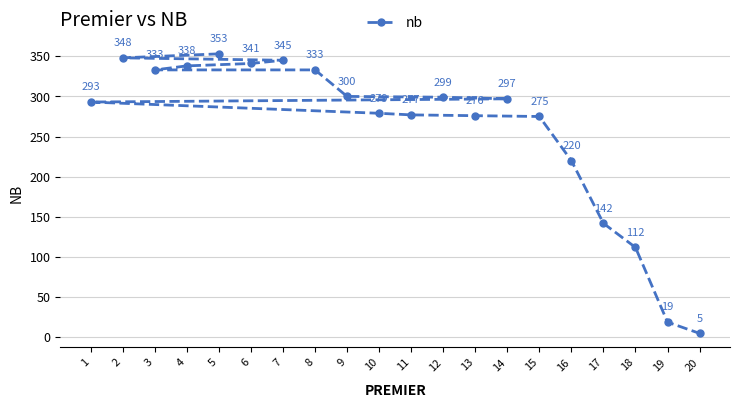

True or false: the data shows 75 at 16.

False